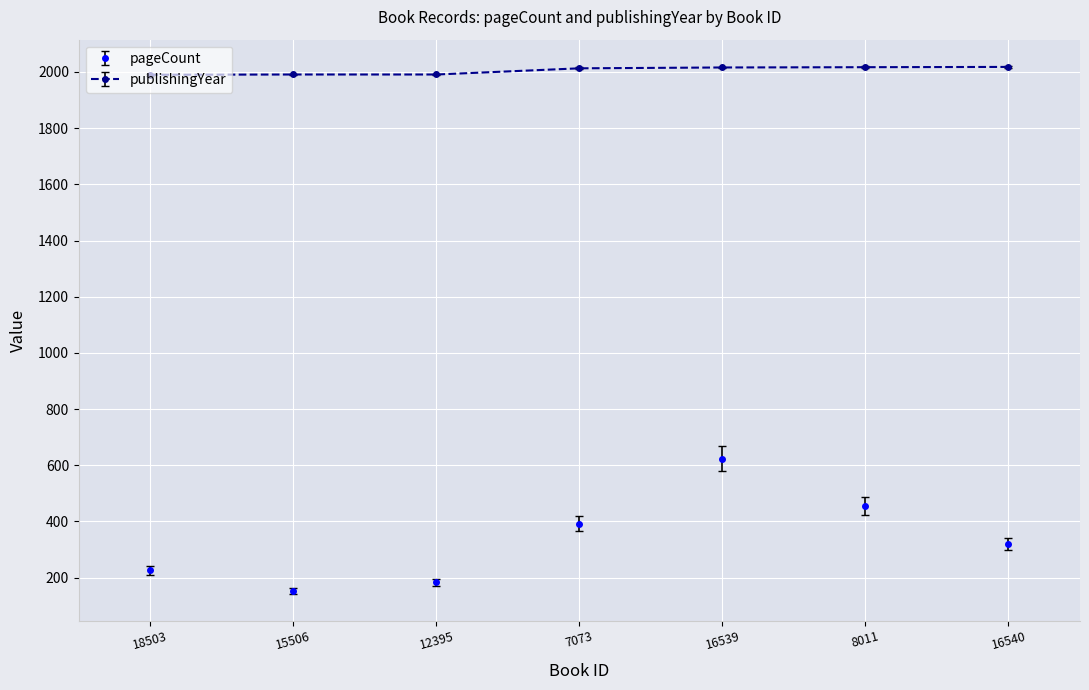

How many lines are shown in the chart?

2